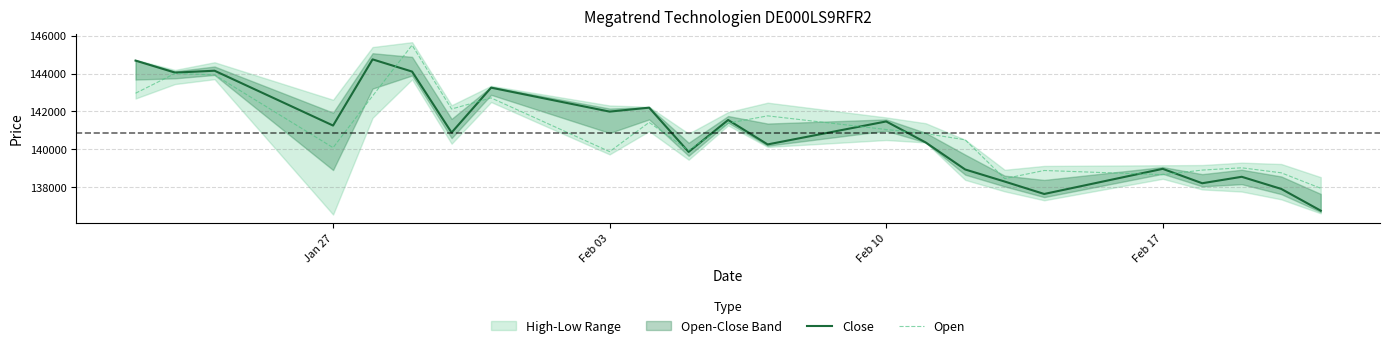

List the series in order of their overall mean, lowest first.

Close, Open